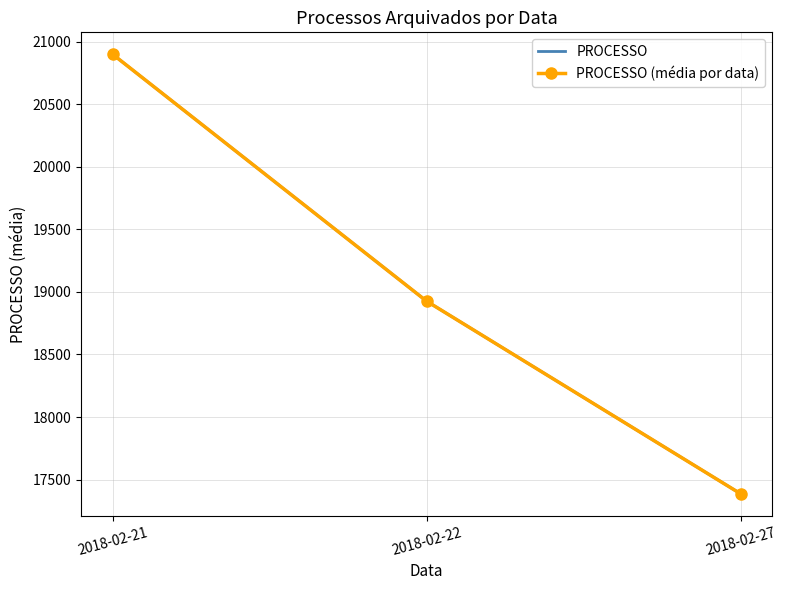

What is the difference between the PROCESSO (média por data) values at 2018-02-21 and 2018-02-27?

3513.2